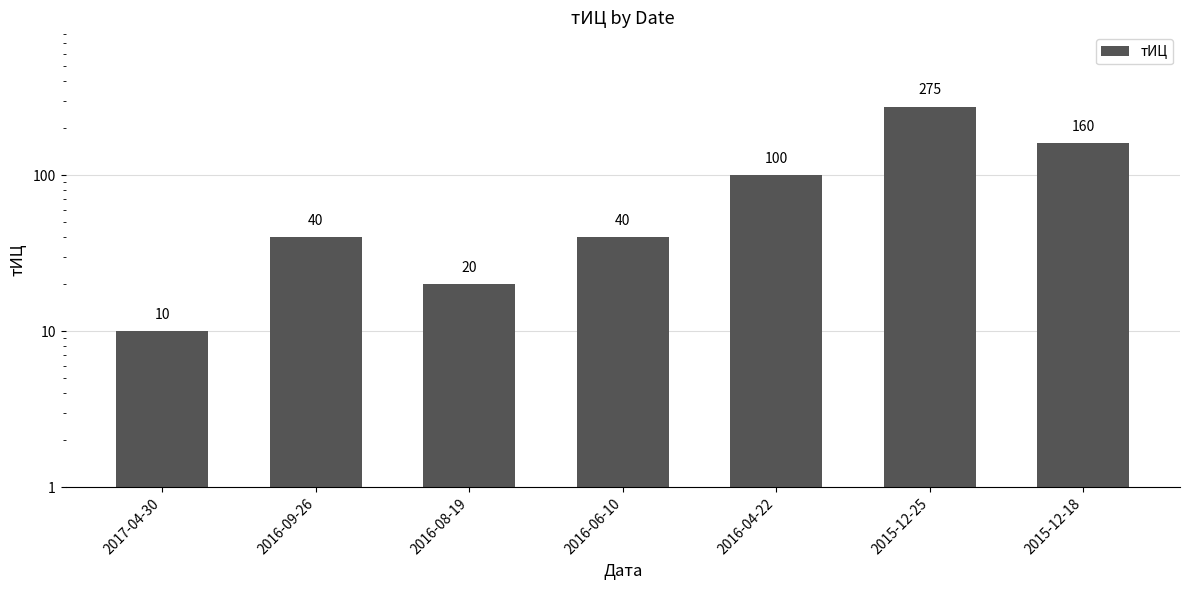

Does the chart contain any negative values?

No